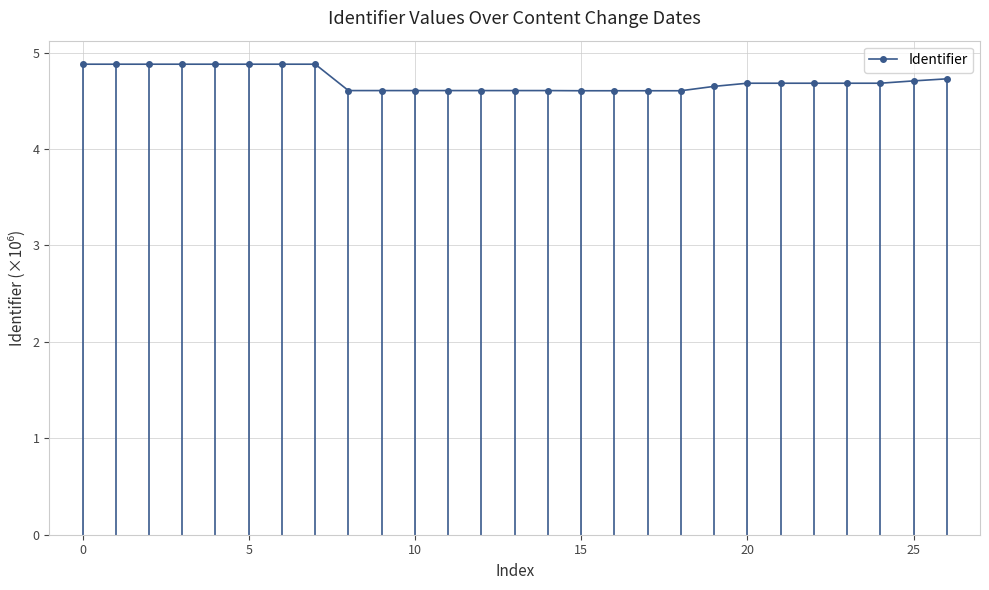

What is the maximum value shown in the chart?

4.9